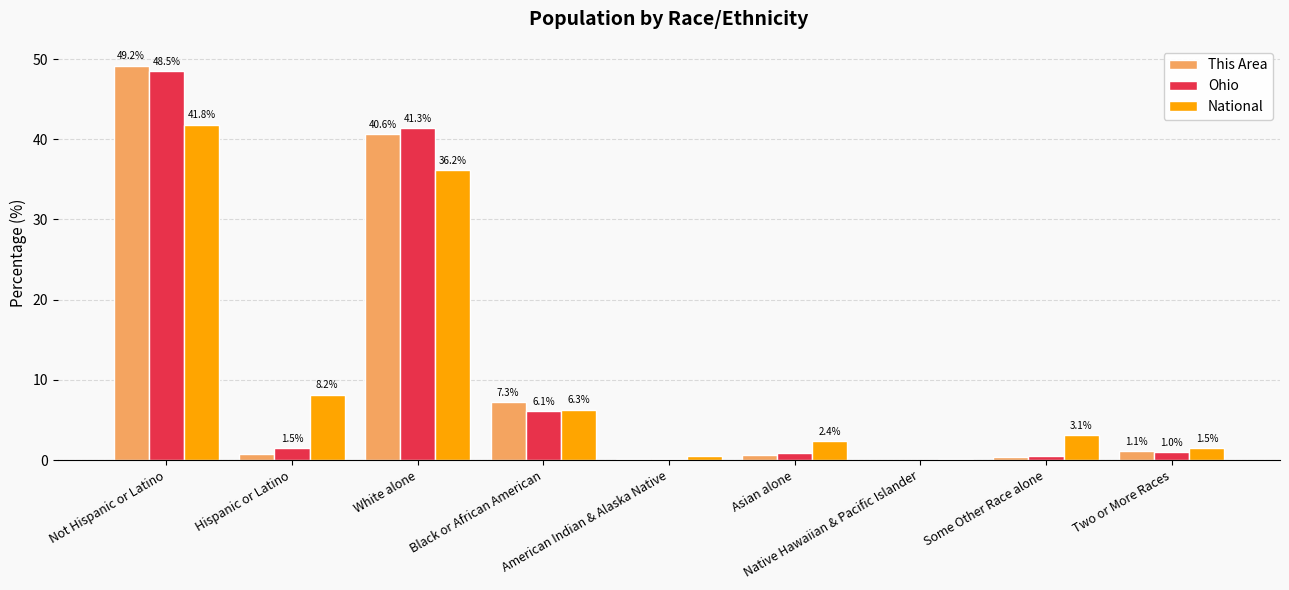

Count the number of categories in the chart.

9